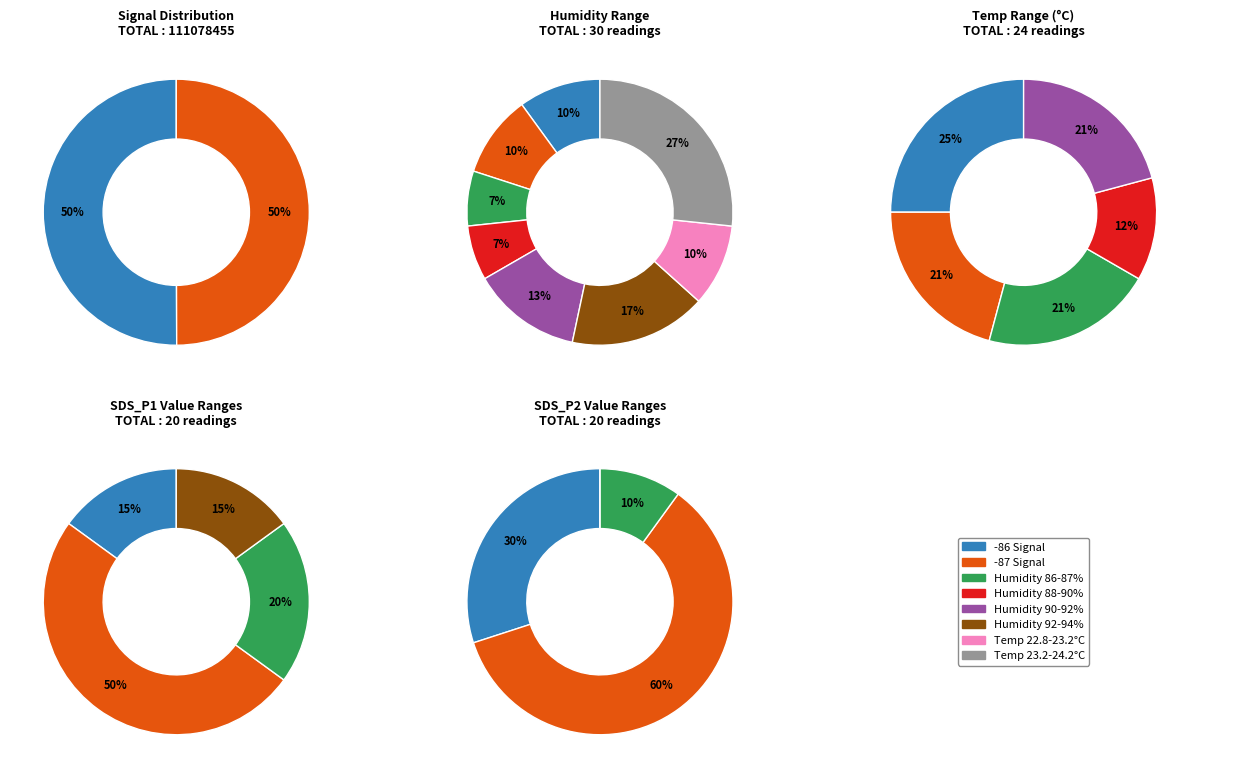

Does any single category account for the majority?

No